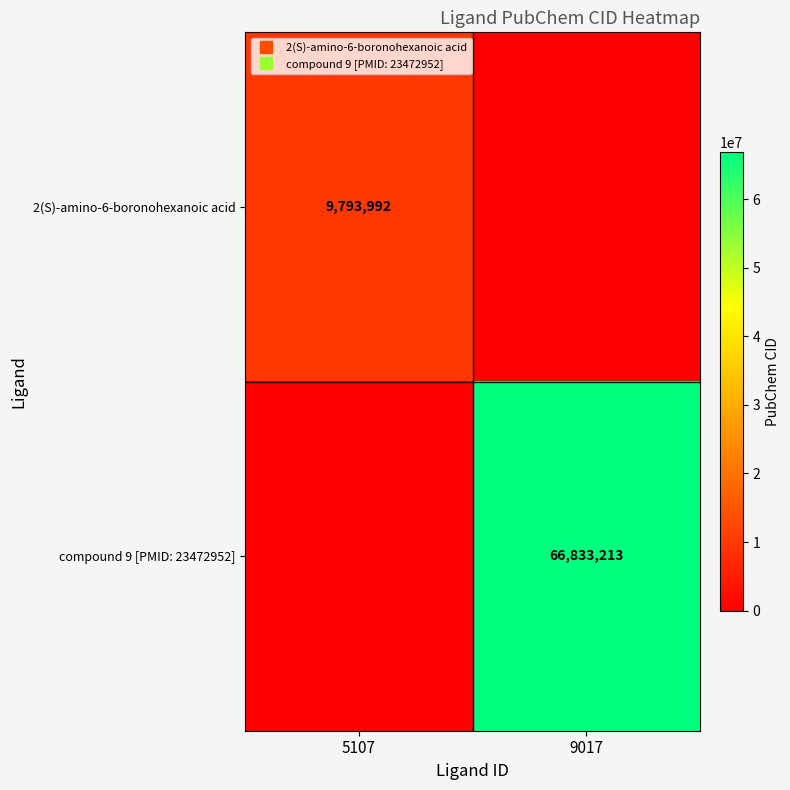

What is the average value of the compound 9 [PMID: 23472952] series?

33416606